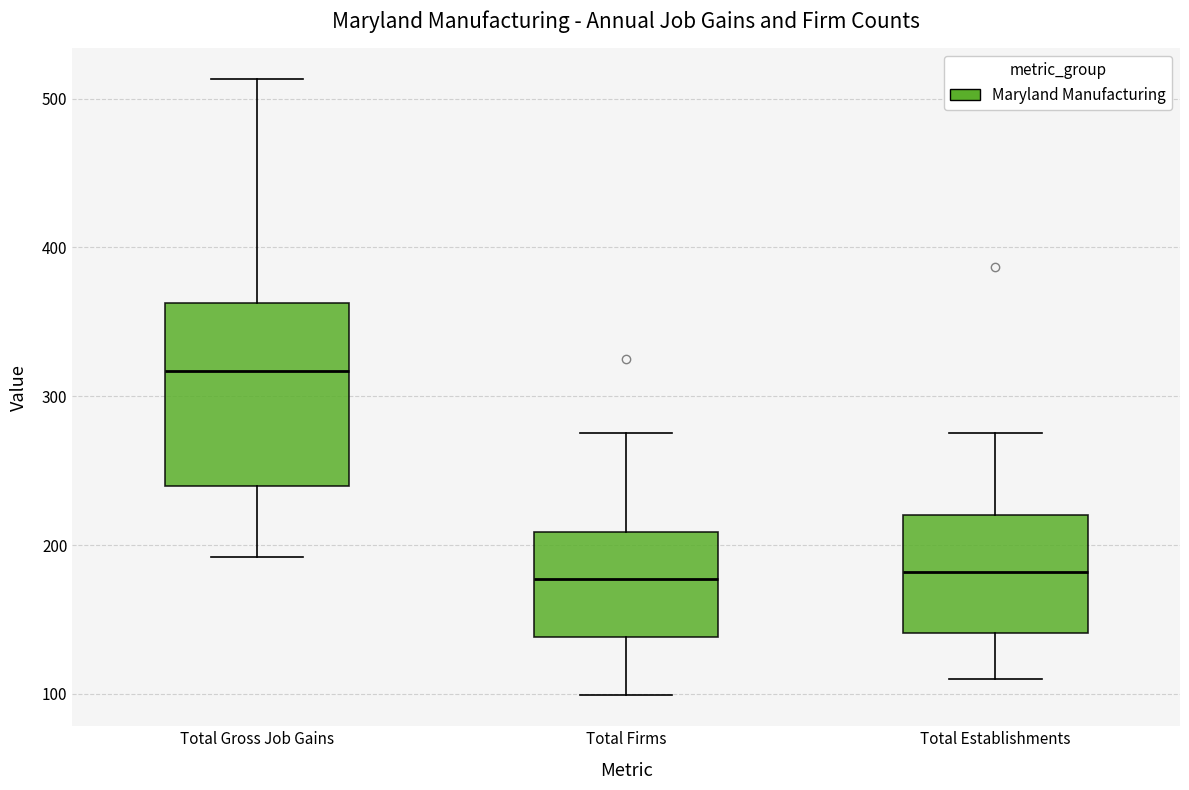

Reading left to right, transcribe this box plot: for each box, give where its median line is, the range the box spans, and where its two whiskers end, as read against the y-axis. The values are not printed on the chart, so give them approximately, as read against the axis.

Total Gross Job Gains: median 320, box 240 to 360, whiskers 190 to 510
Total Firms: median 180, box 140 to 210, whiskers 100 to 280
Total Establishments: median 180, box 140 to 220, whiskers 110 to 280